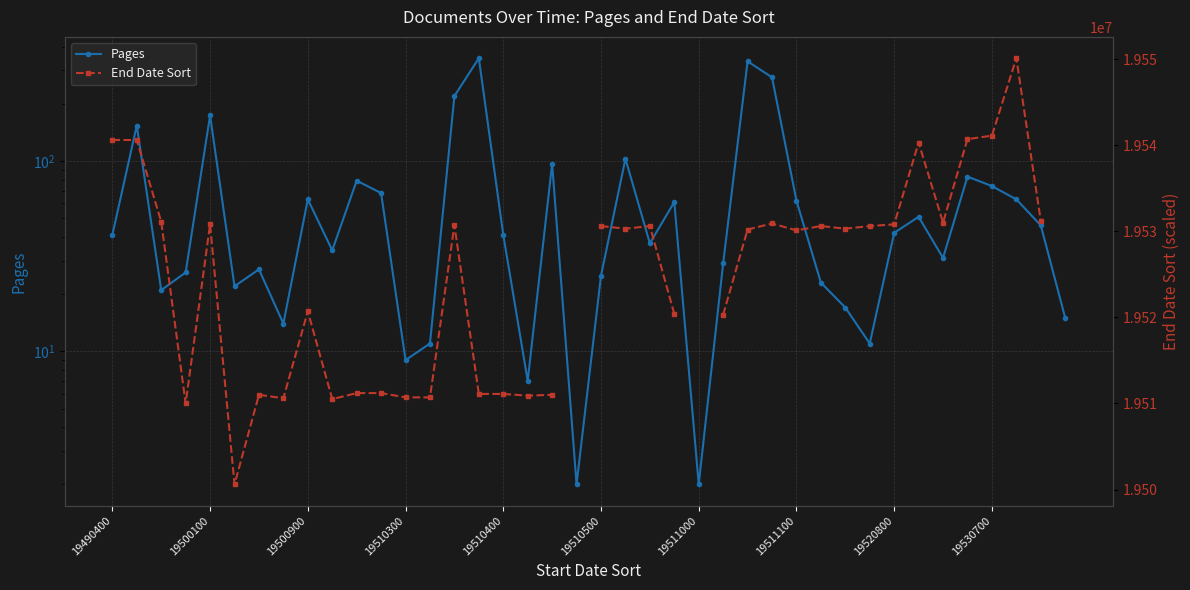

Is it true that End Date Sort equals 27545797.3 at 31?

False